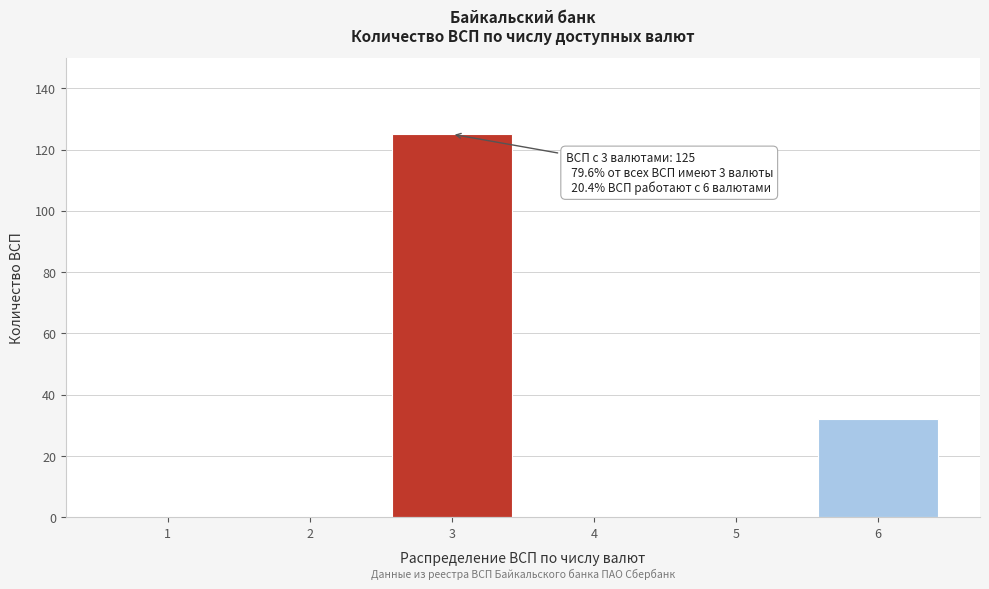

Reading left to right, transcribe all the data shown in this chart.

1=0	2=0	3=125	4=0	5=0	6=32